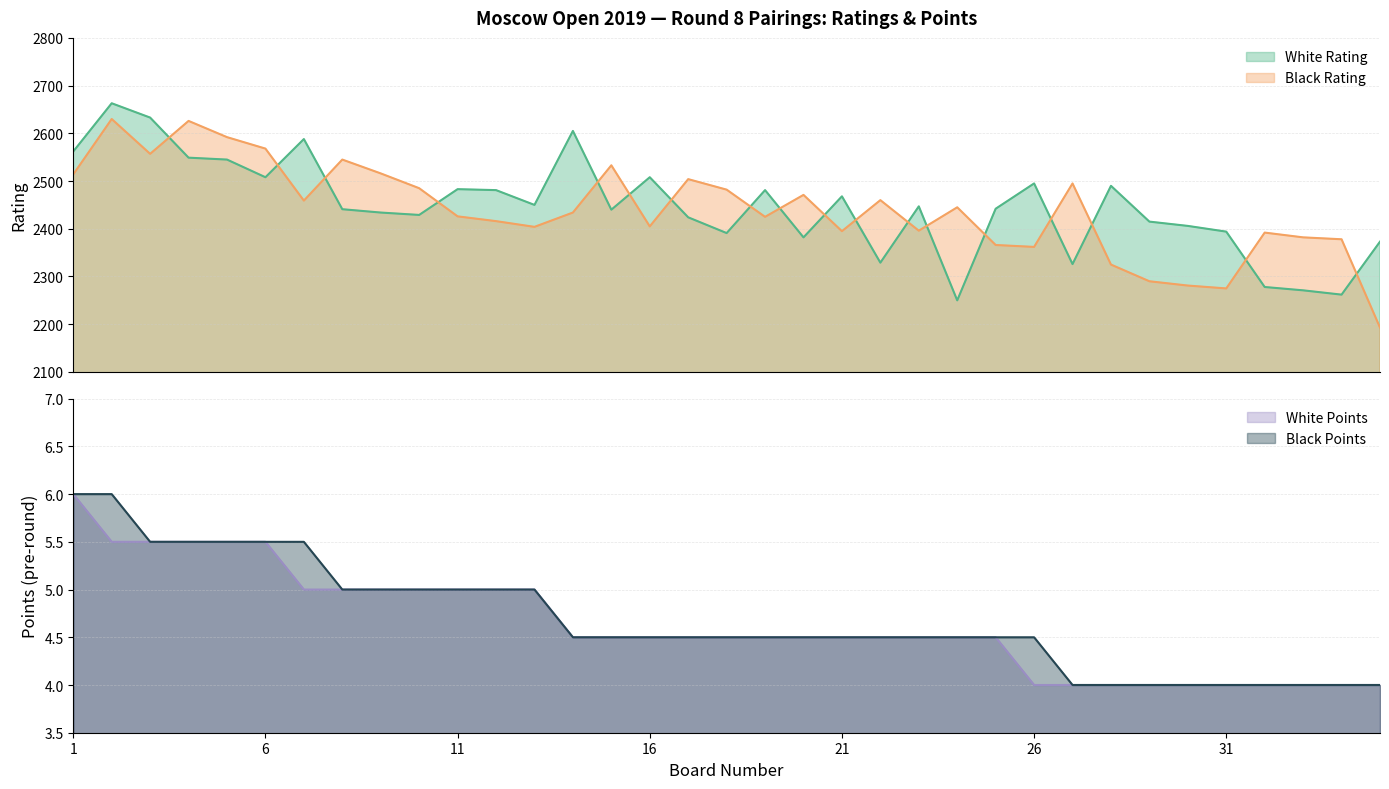

Is the value of White Points at 23 greater than the value of Black Points at 13?

No